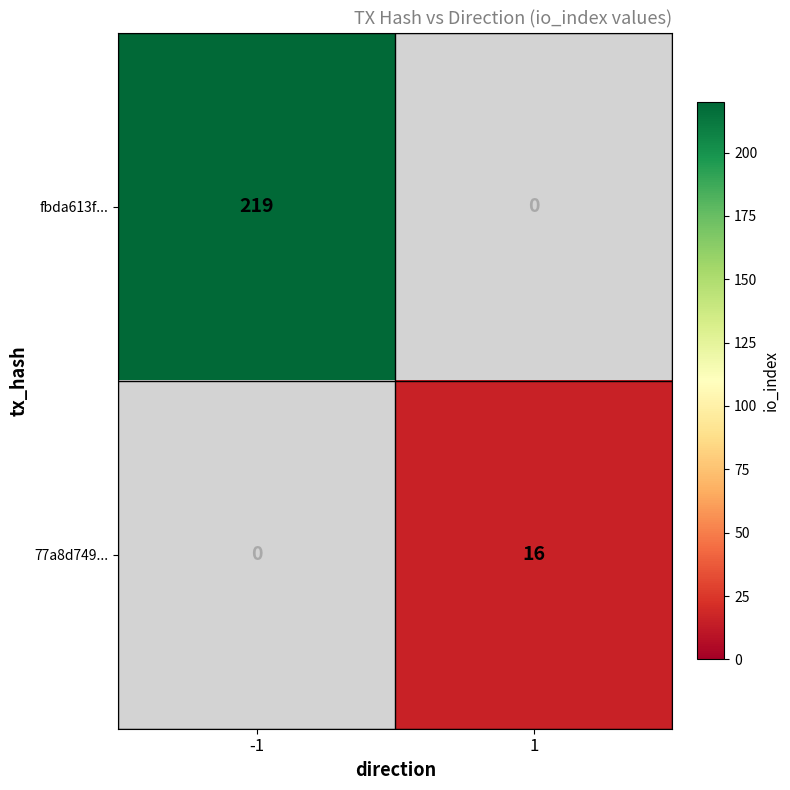

Which label corresponds to the largest value in the chart?

-1